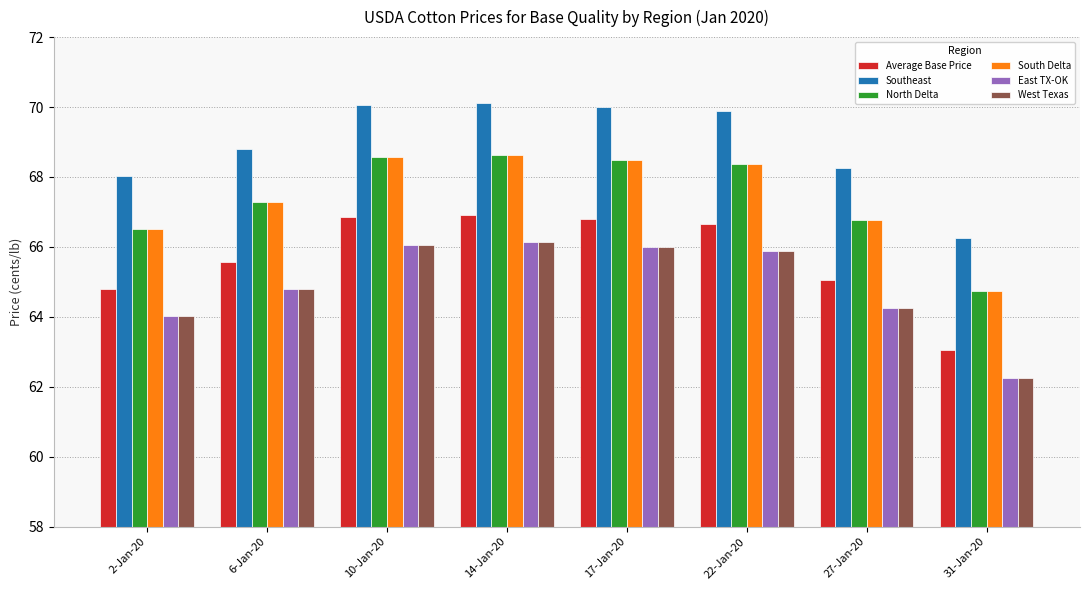

True or false: Southeast has a value of 70.0 at 17-Jan-20.

True